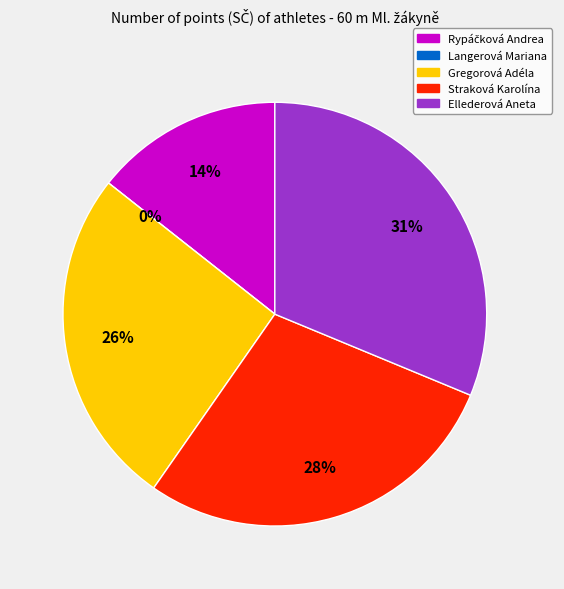

Is it true that Ellederová Aneta is 31% of the pie?

True